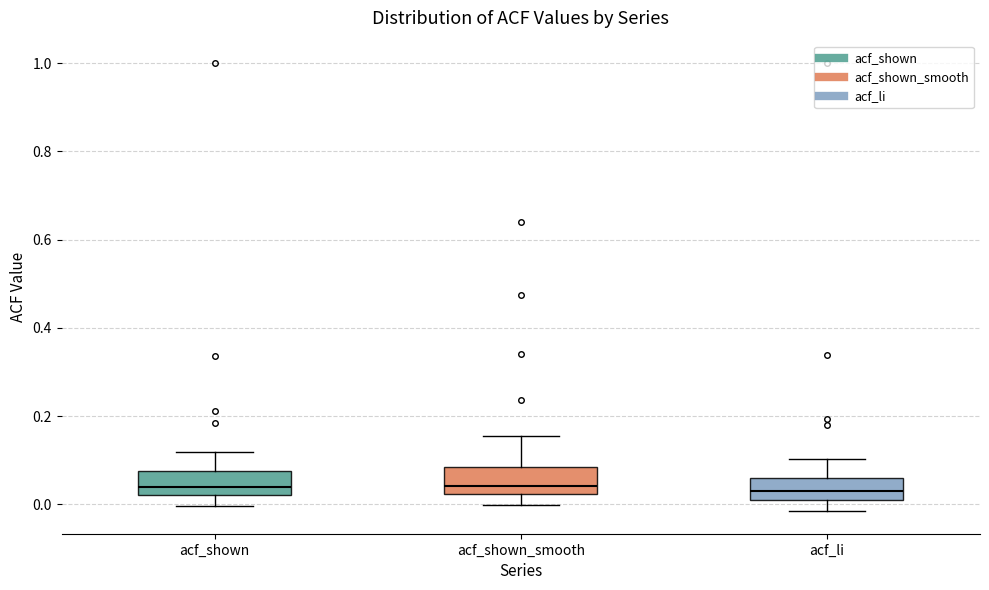

Where does the upper whisker of the box for acf_li end on the y-axis? The values are not printed on the chart, so give them approximately, as read against the axis.

0.10